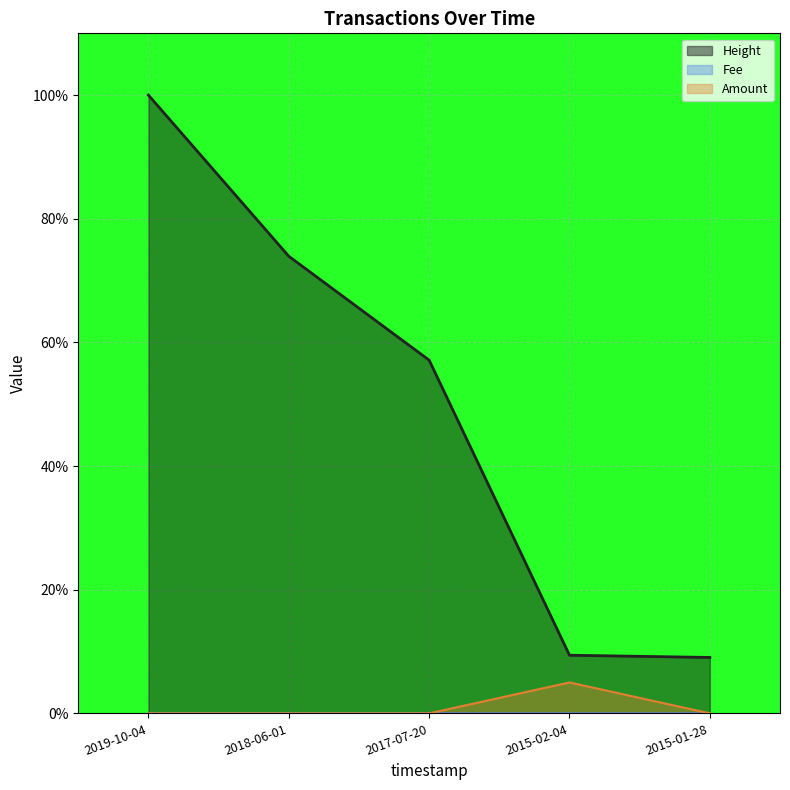

Rank the series at 2015-01-28 from highest to lowest value.

Height, Fee, Amount